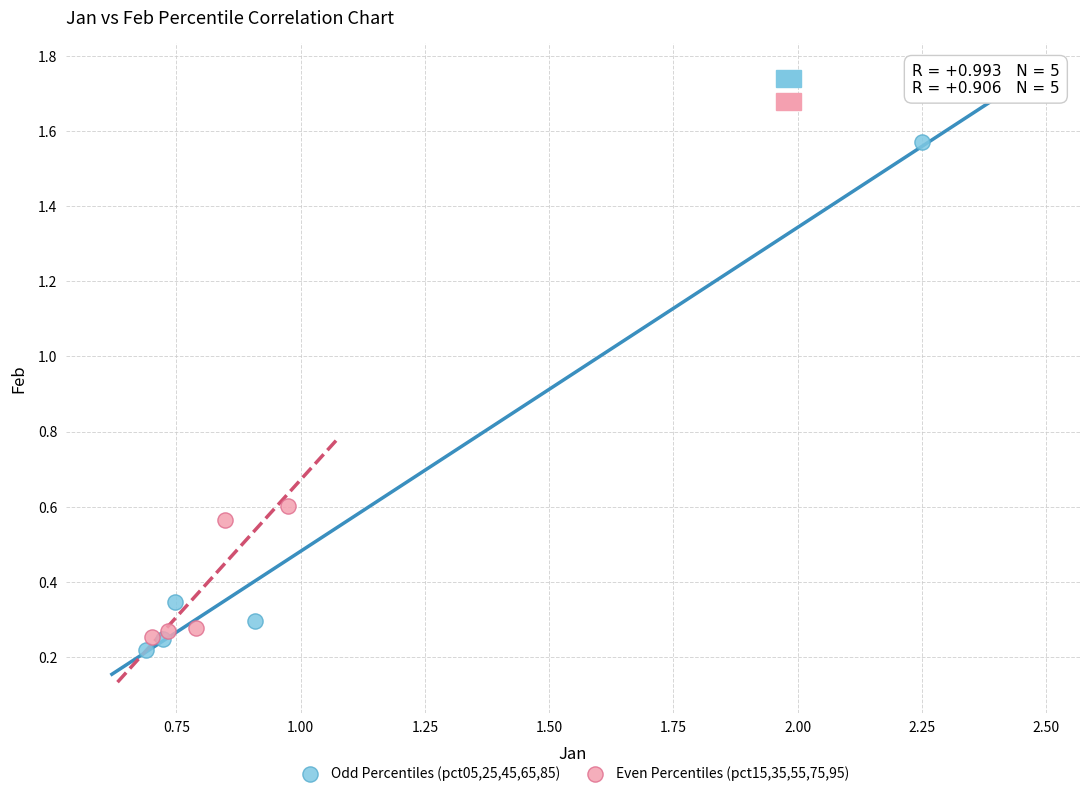

Which series contains the highest Y value?

Odd Percentiles (pct05,25,45,65,85)